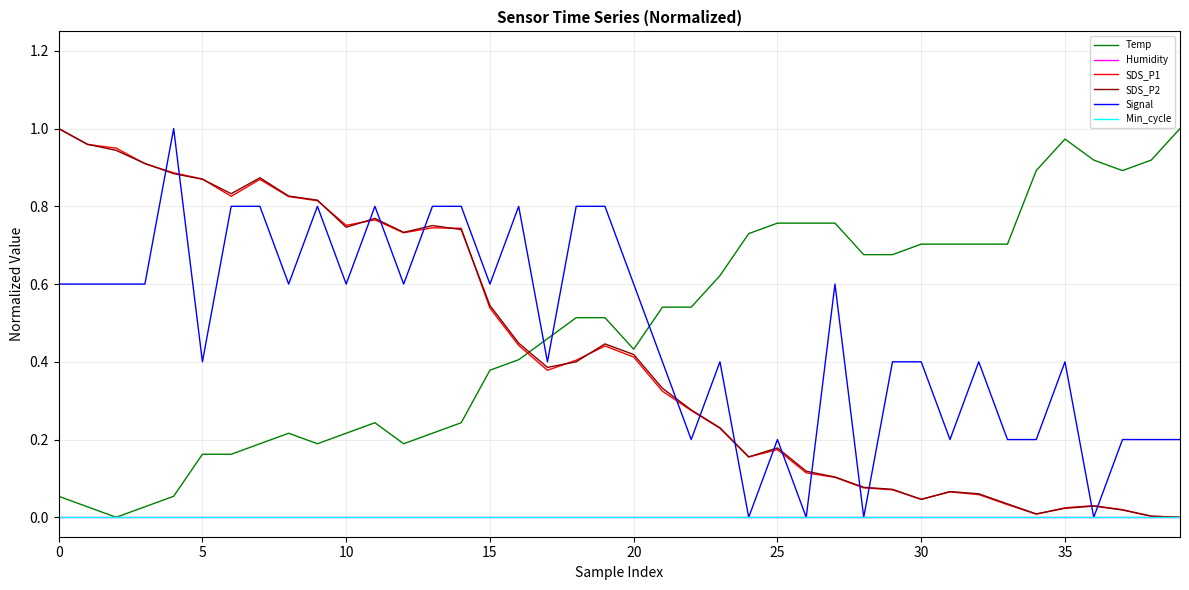

At which category does the chart reach its minimum across all series?

10